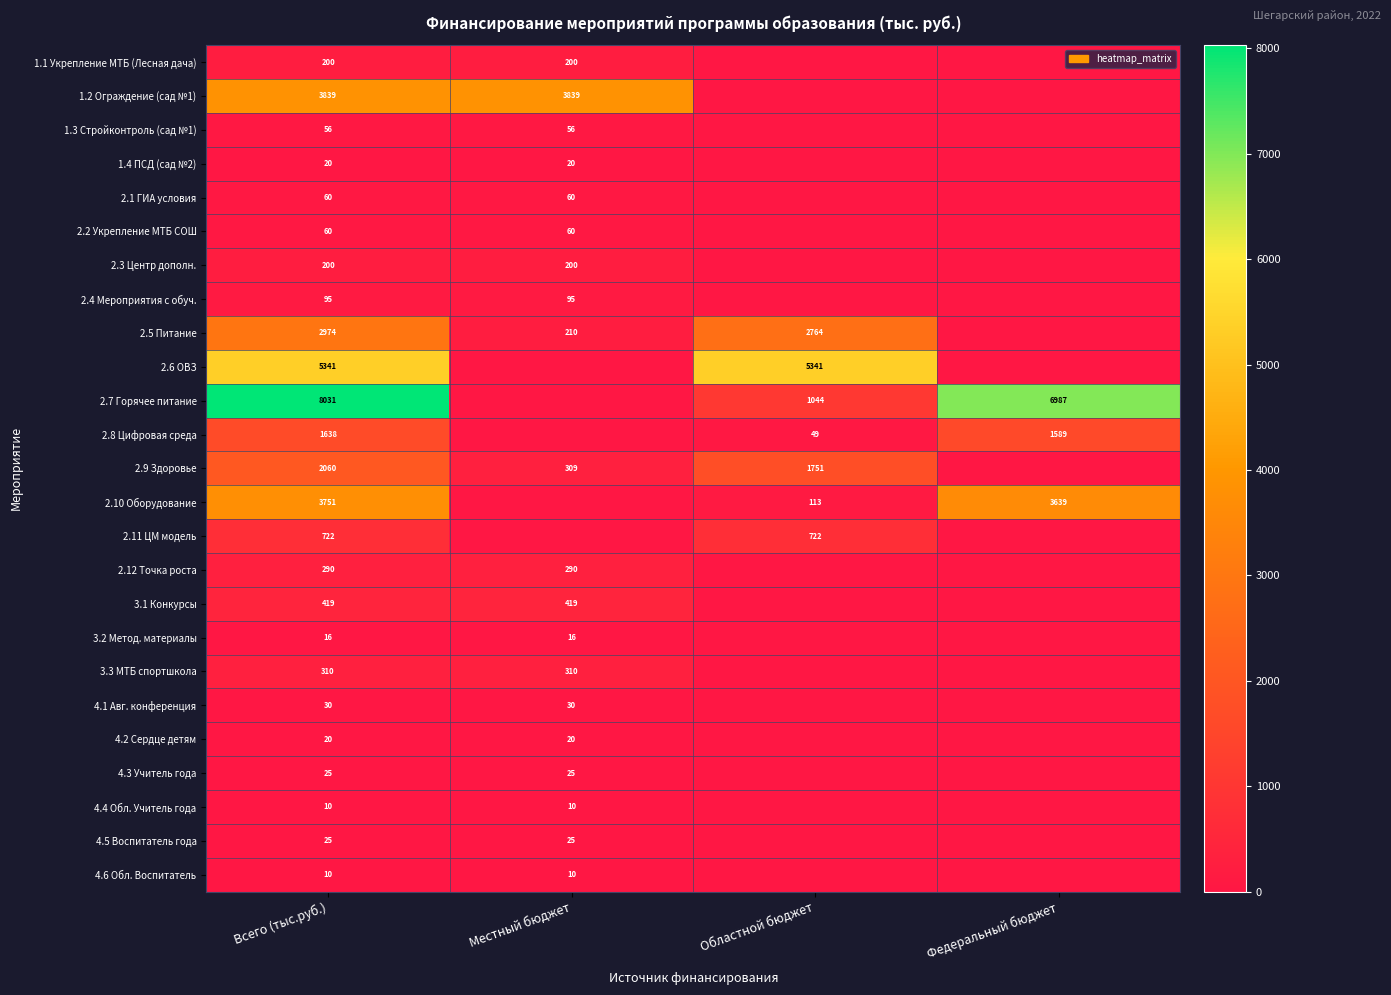

At how many categories does at least one series exceed 5937?

2